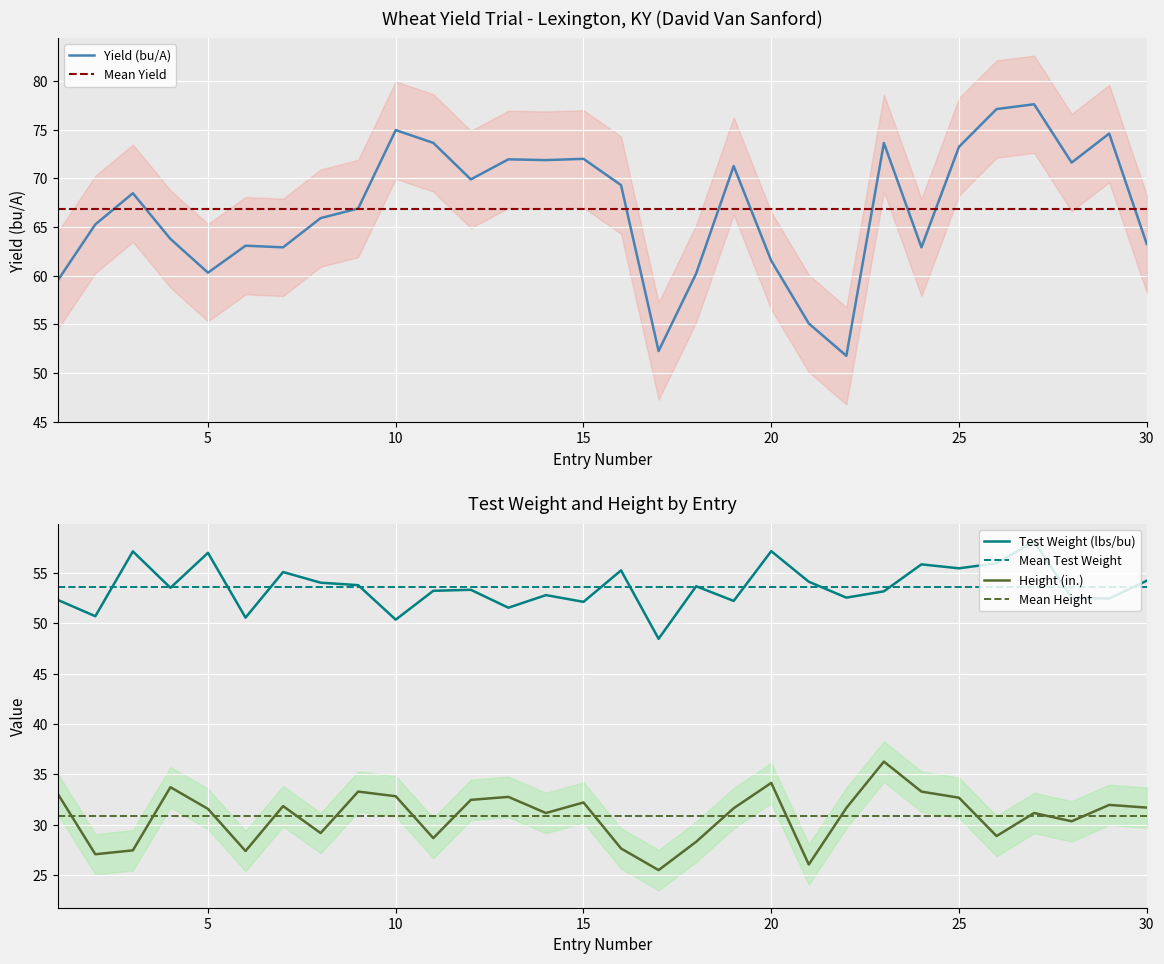

Is the value of Mean Height at 15 greater than the value of Test Weight (lbs/bu) at 15?

No